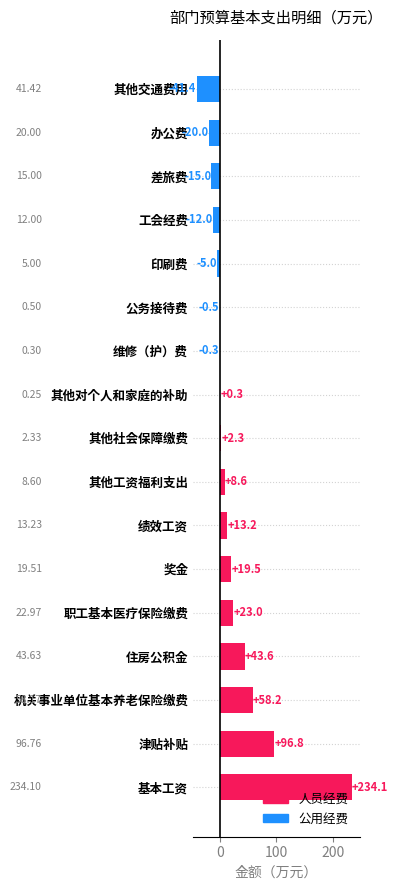

What is the sum of the values at 职工基本医疗保险缴费 and 其他对个人和家庭的补助?

23.2